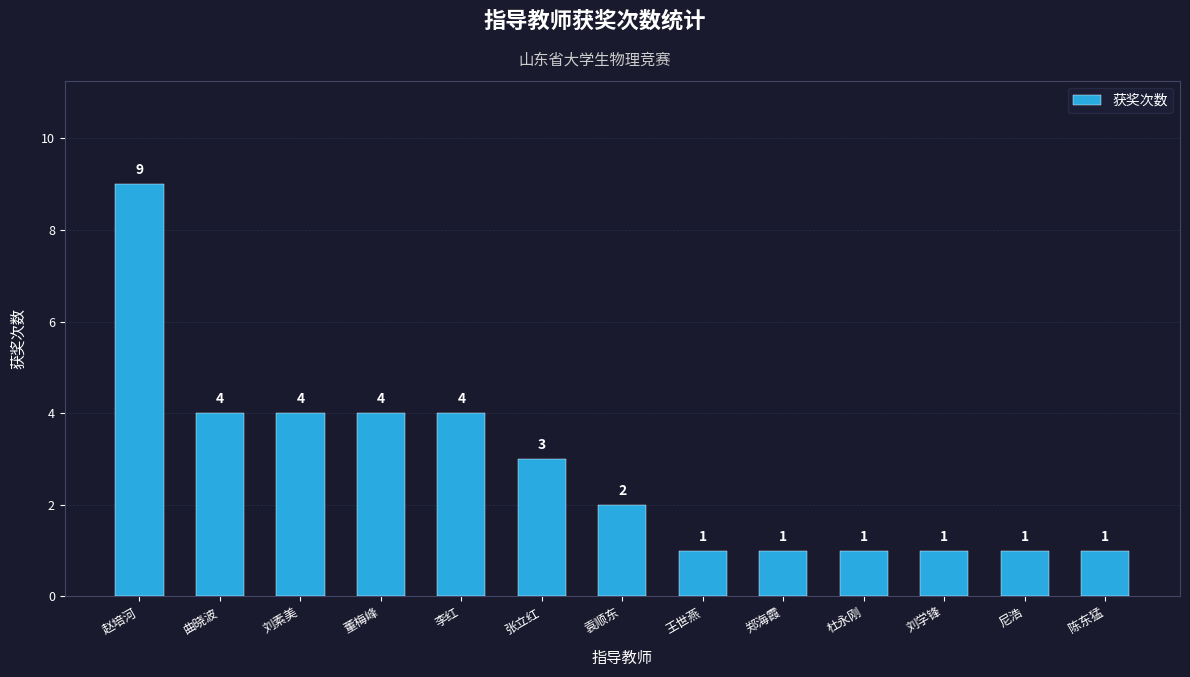

Count the values in the range 1 to 4.

12